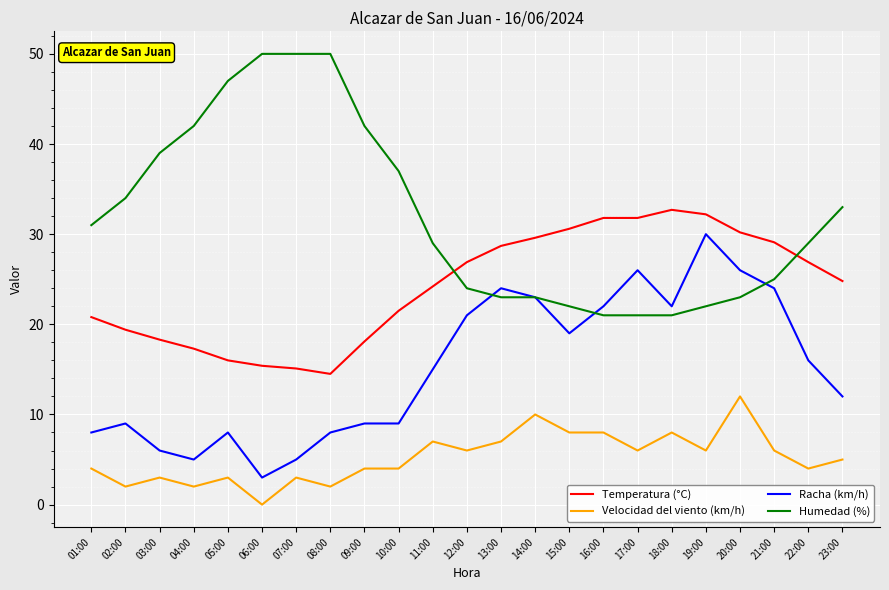

How many series are shown in this chart?

4